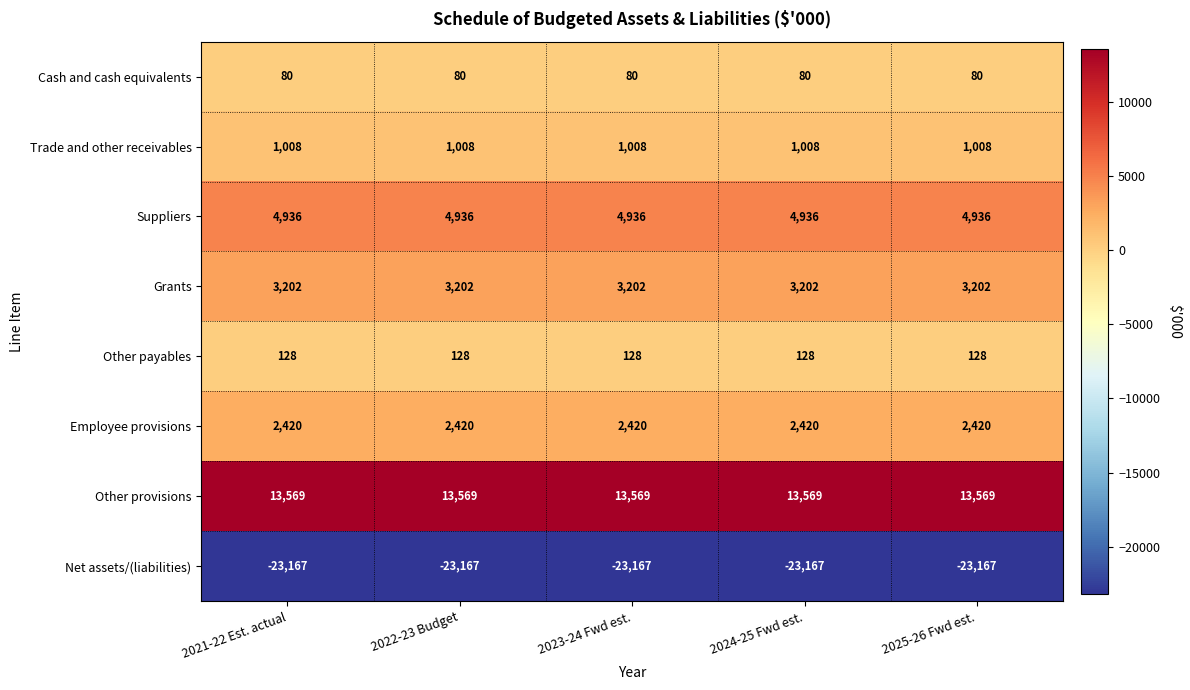

The value of Trade and other receivables at 2025-26 Fwd est. is 490. True or false?

False